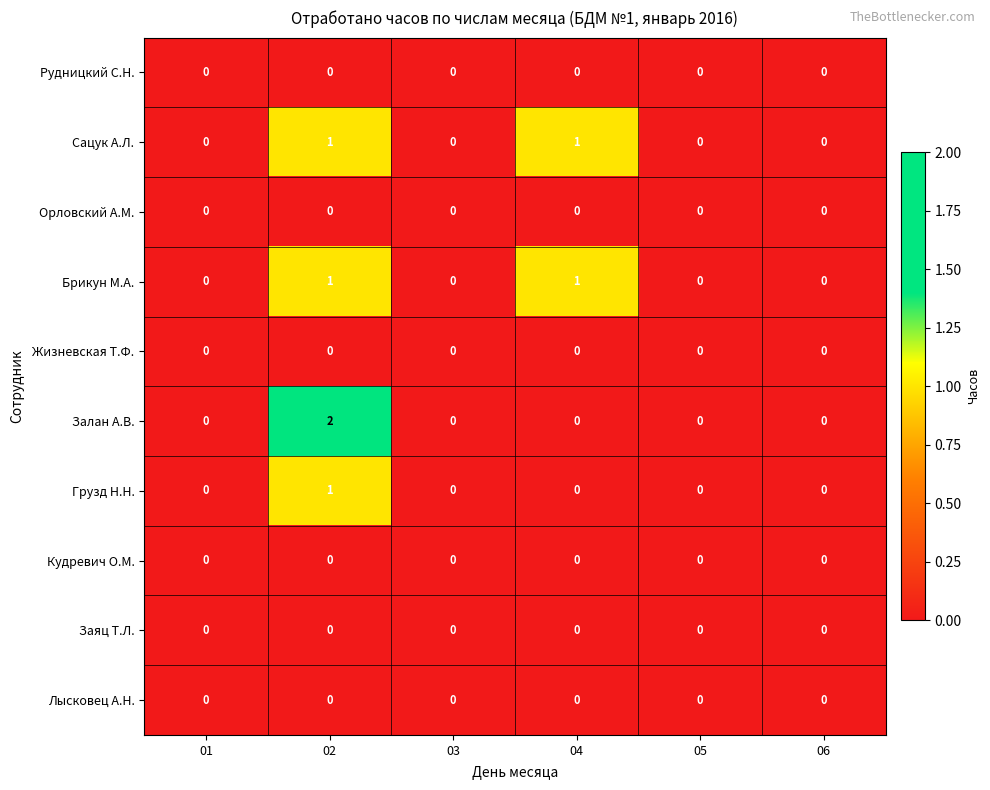

At which category does the chart reach its peak across all series?

02